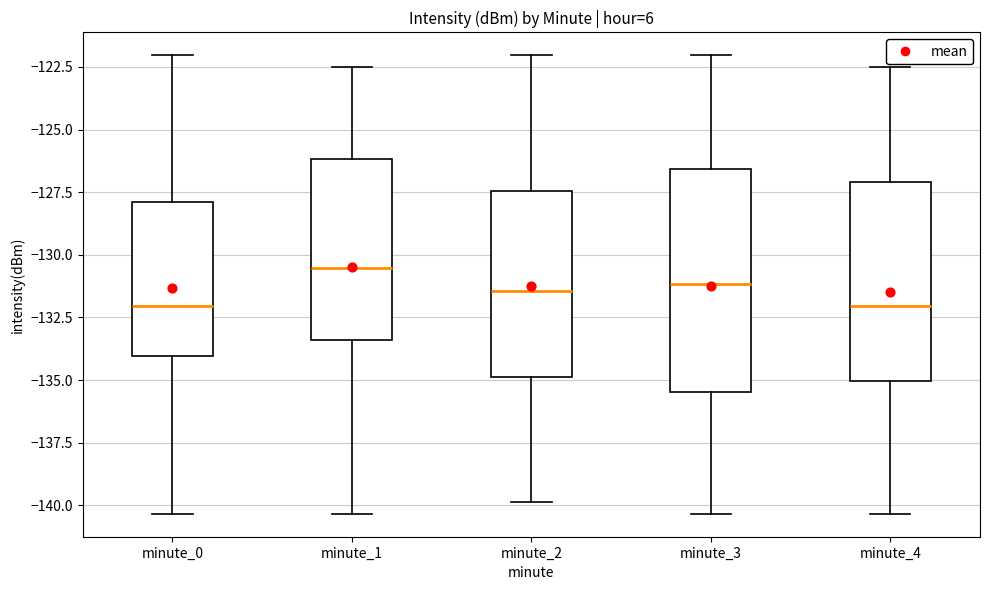

Reading left to right, read every box against the y-axis: the position of its median line, the range the box covers, and the ends of its whiskers. The values are not printed on the chart, so give them approximately, as read against the axis.

minute_0: median -132.0, box -134.0 to -128.0, whiskers -140.5 to -122.0
minute_1: median -130.5, box -133.5 to -126.0, whiskers -140.5 to -122.5
minute_2: median -131.5, box -135.0 to -127.5, whiskers -140.0 to -122.0
minute_3: median -131.0, box -135.5 to -126.5, whiskers -140.5 to -122.0
minute_4: median -132.0, box -135.0 to -127.0, whiskers -140.5 to -122.5